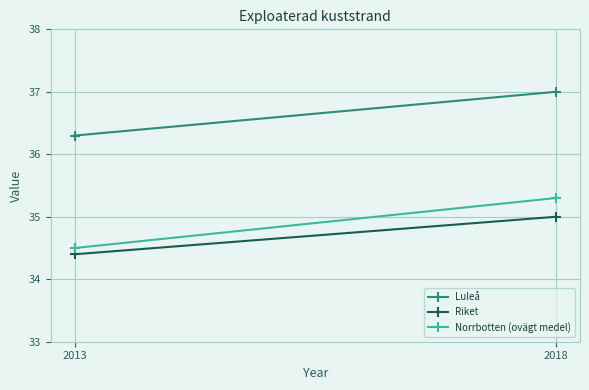

Which series has the largest range (max minus min)?

Norrbotten (ovägt medel)